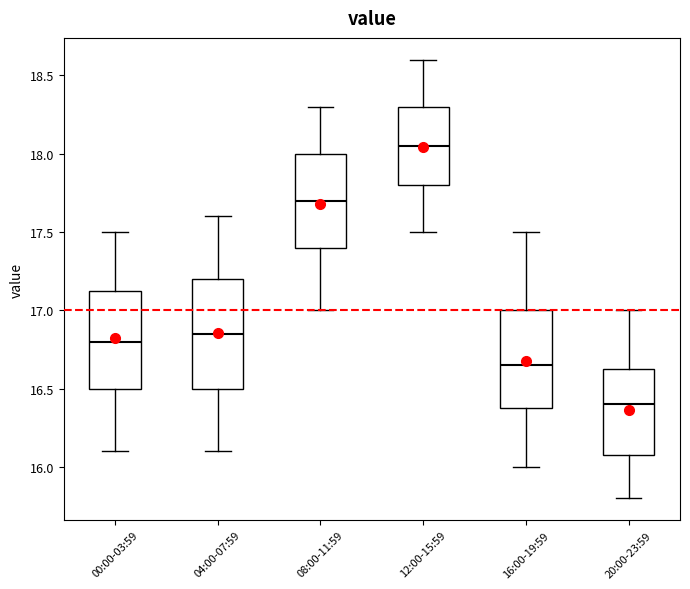

Which box has the highest median line?

12:00-15:59